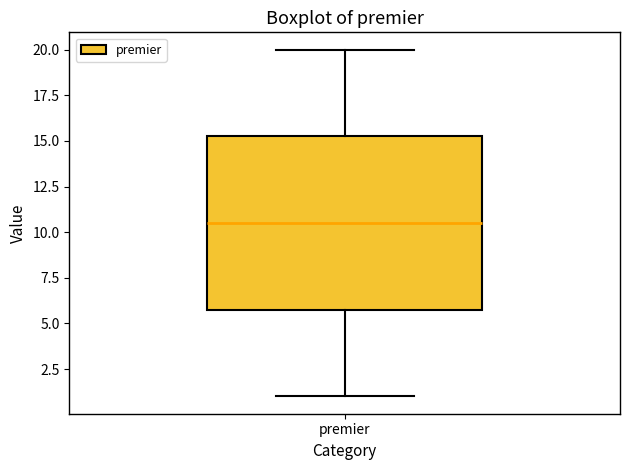

Where does the median line of the box for premier sit on the y-axis? The values are not printed on the chart, so give them approximately, as read against the axis.

10.5